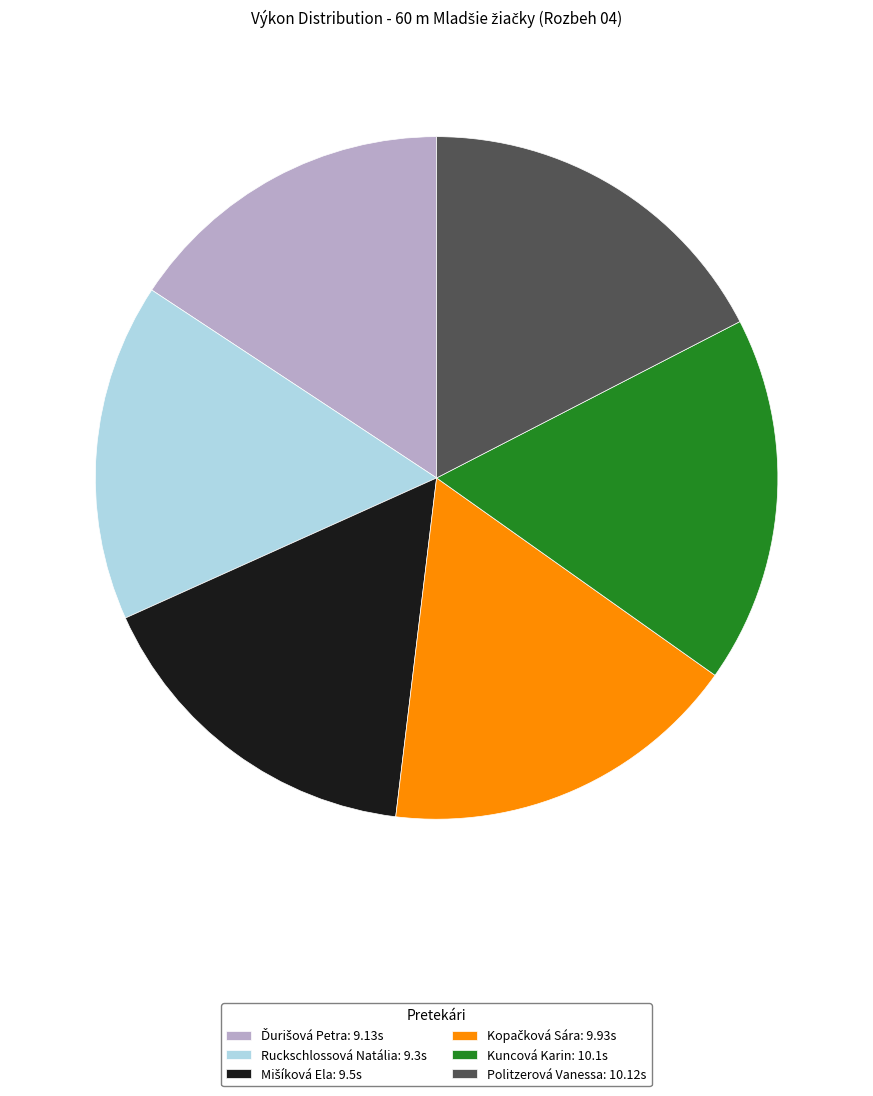

Is there any slice that represents more than half of the pie?

No